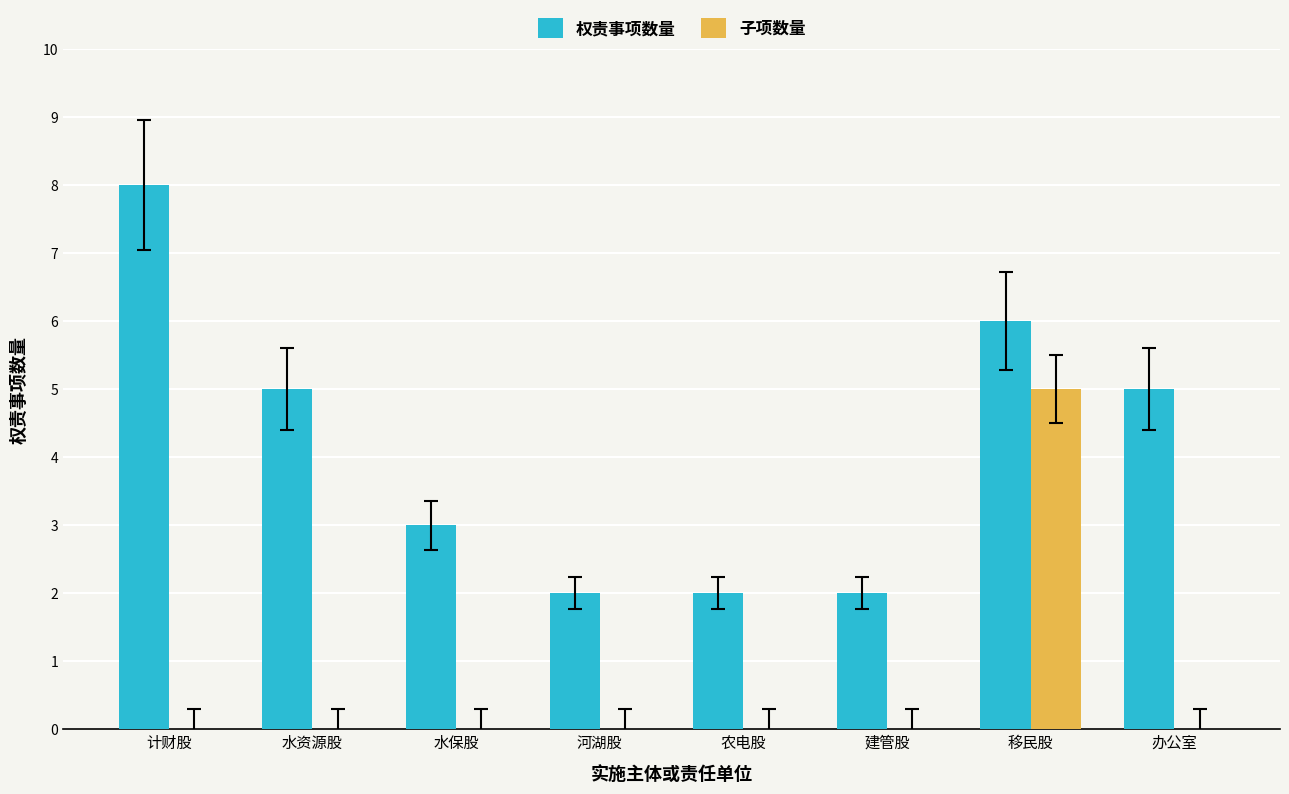

What is the greatest value displayed?

8